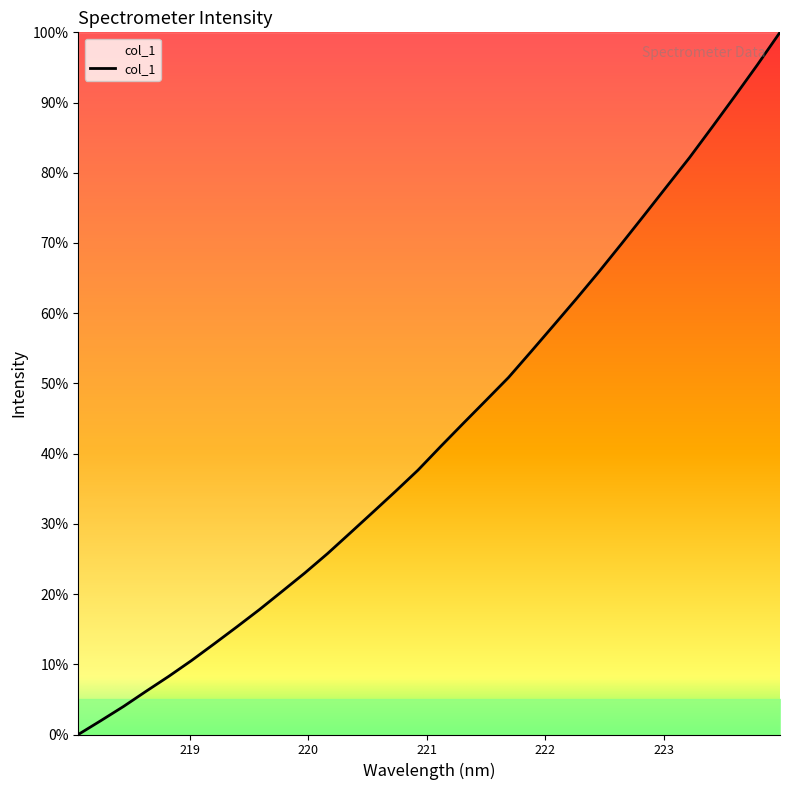

What is the maximum value shown in the chart?

100.0